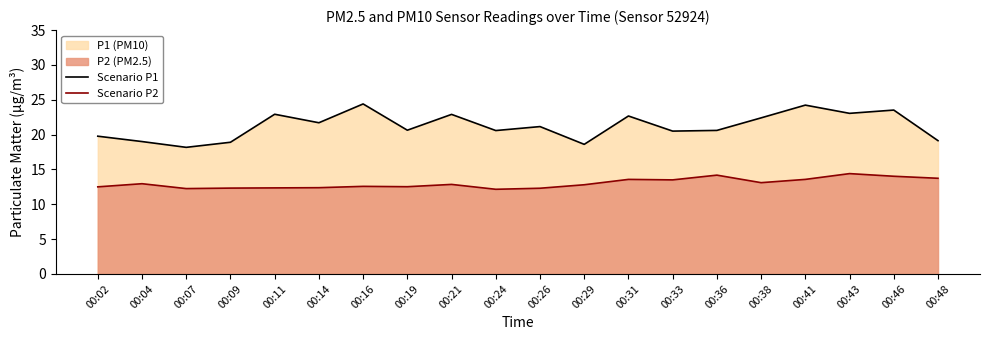

Rank the series by their maximum value, from lowest to highest.

Scenario P2, Scenario P1